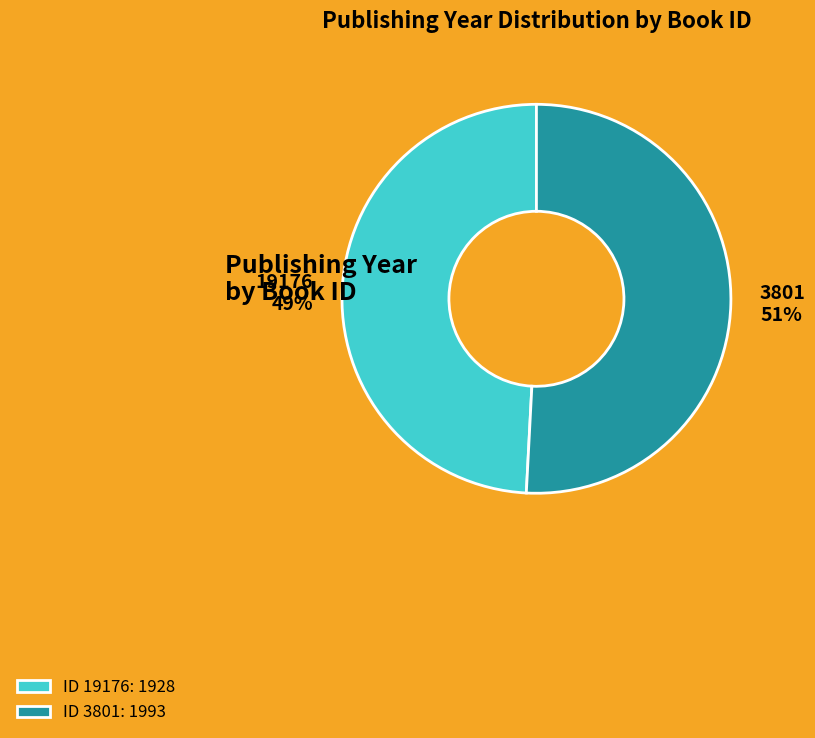

Count the number of slices in the pie.

2